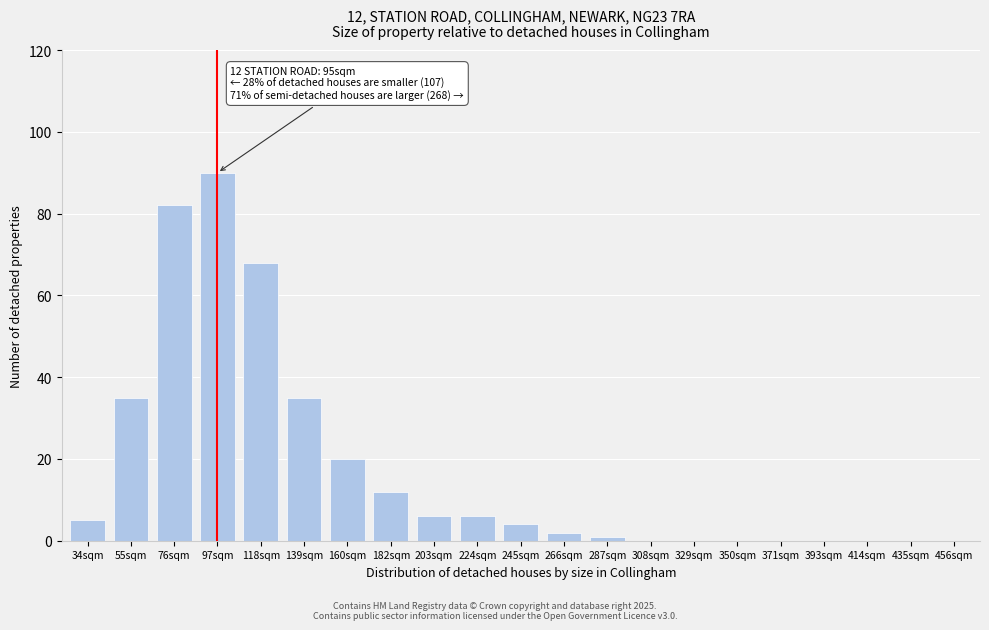

Reading left to right, transcribe all the data shown in this chart.

34sqm=5	55sqm=35	76sqm=82	97sqm=90	118sqm=68	139sqm=35	160sqm=20	182sqm=12	203sqm=6	224sqm=6	245sqm=4	266sqm=2	287sqm=1	308sqm=0	329sqm=0